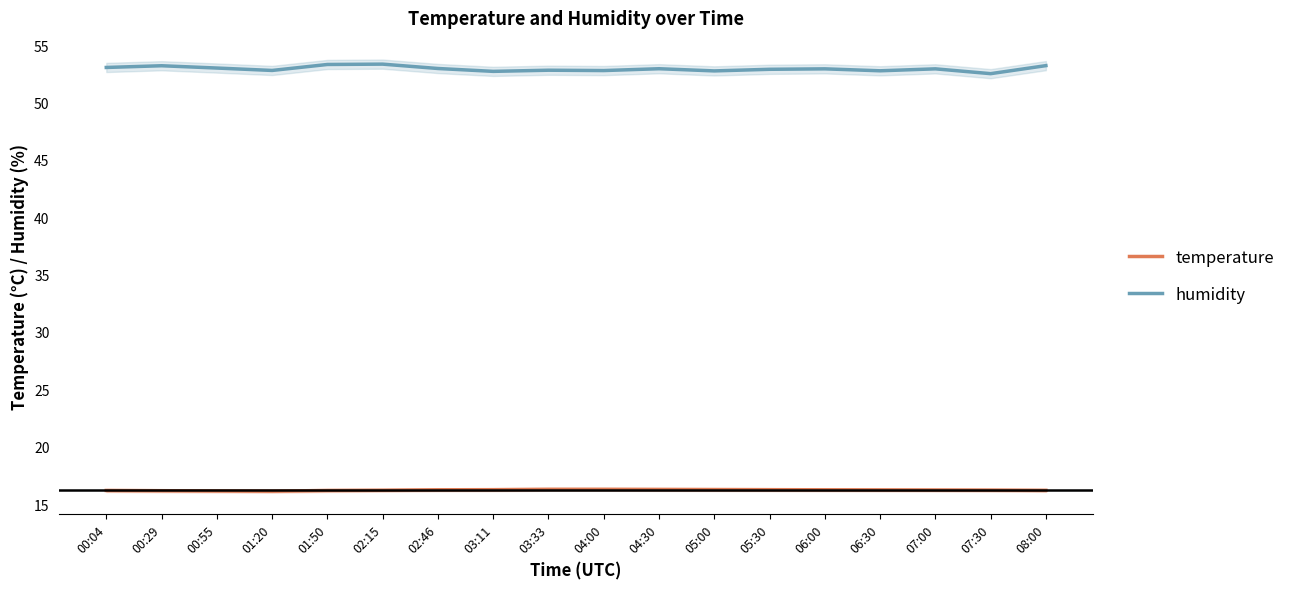

Is the value of temperature at 00:04 greater than the value of humidity at 05:30?

No